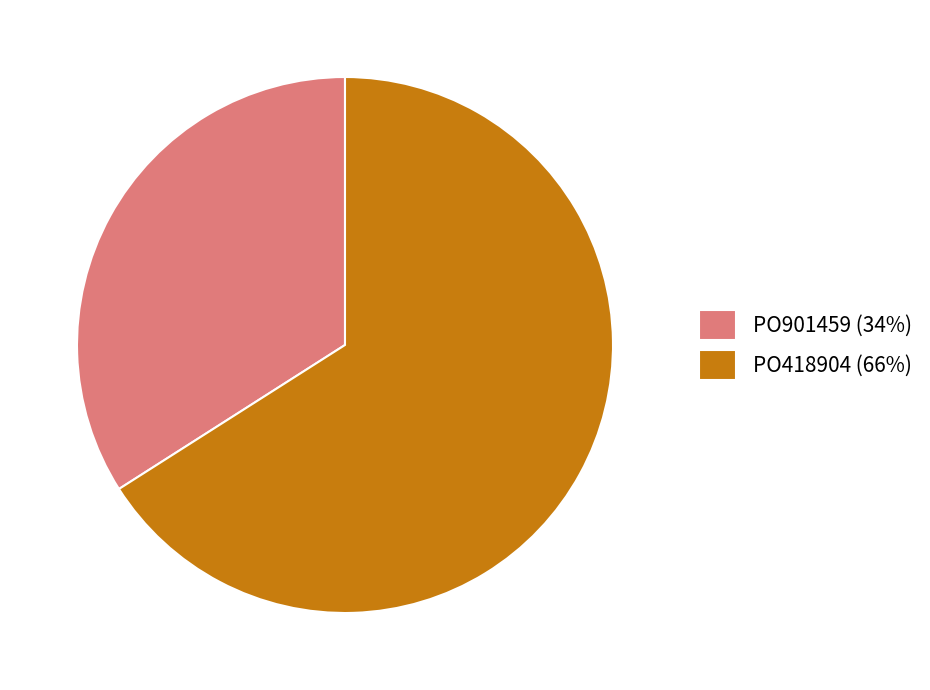

Does PO901459 (34%) represent more than half of the total?

No